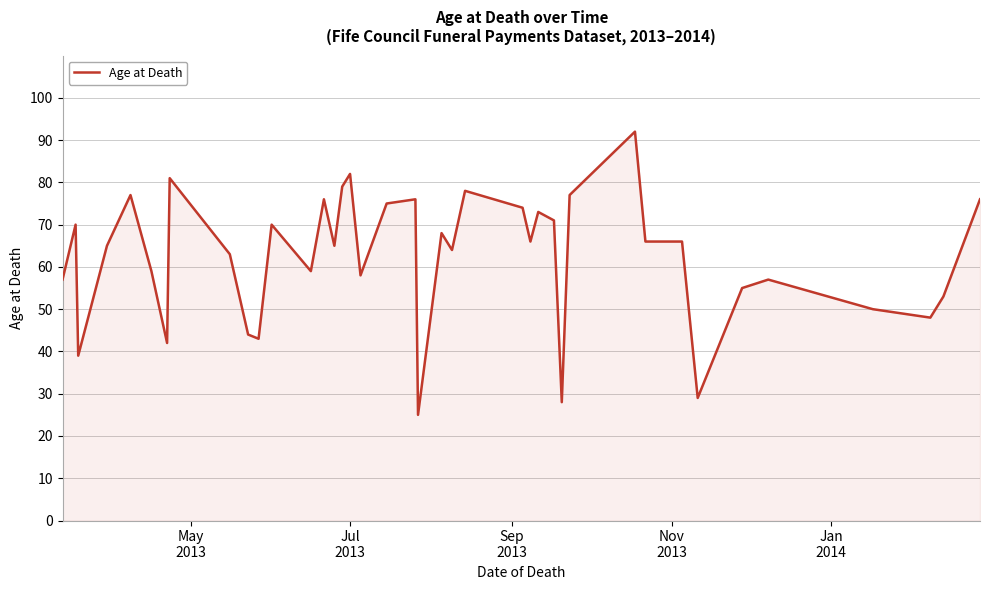

What is the minimum value shown in the chart?

25